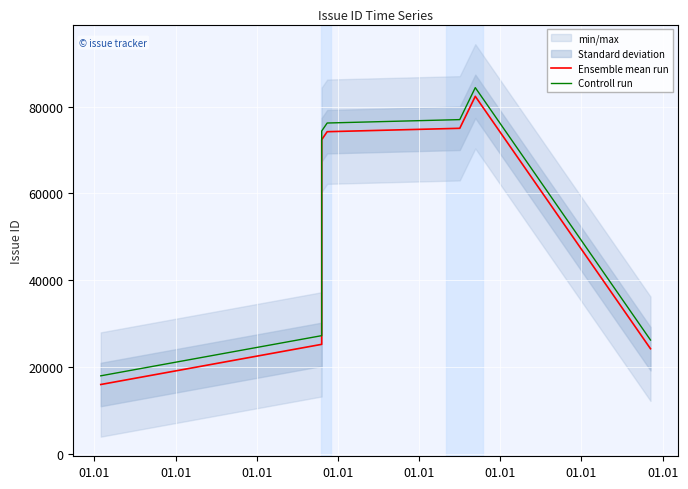

What is the minimum value for Controll run?

18036